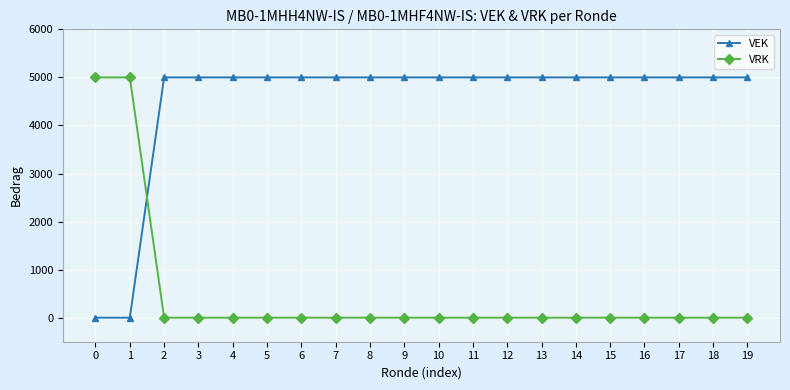

How many intersections are there between VEK and VRK?

1